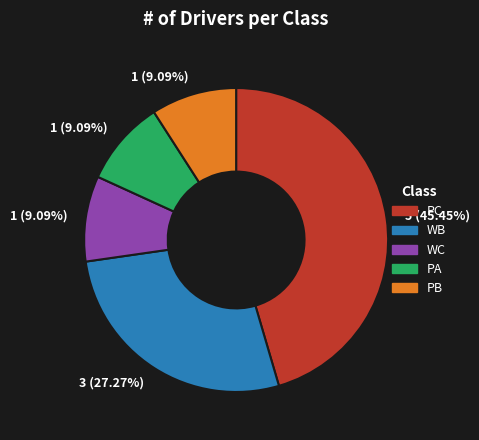

Does any single category account for the majority?

No